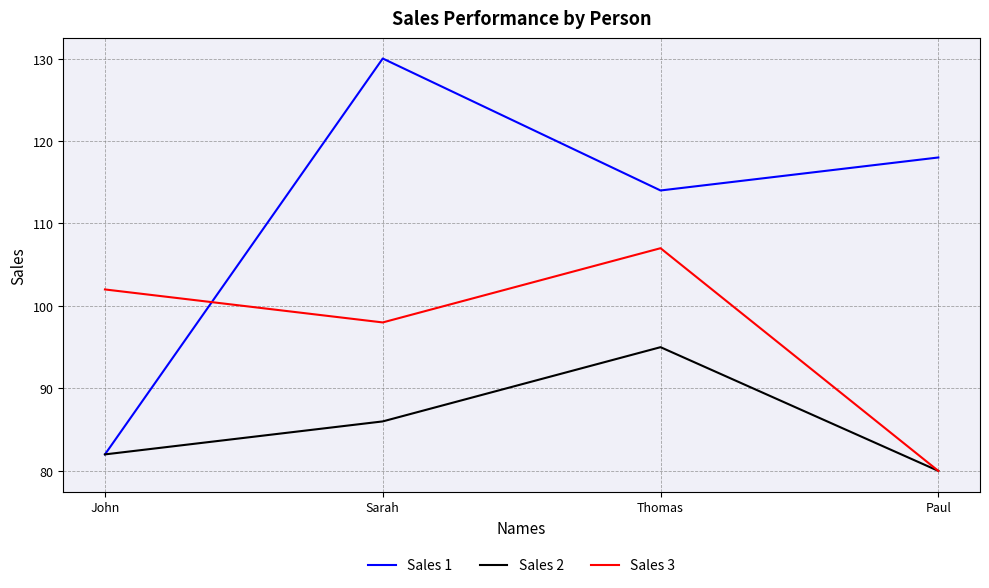

List the series in order of their peak value, lowest first.

Sales 2, Sales 3, Sales 1